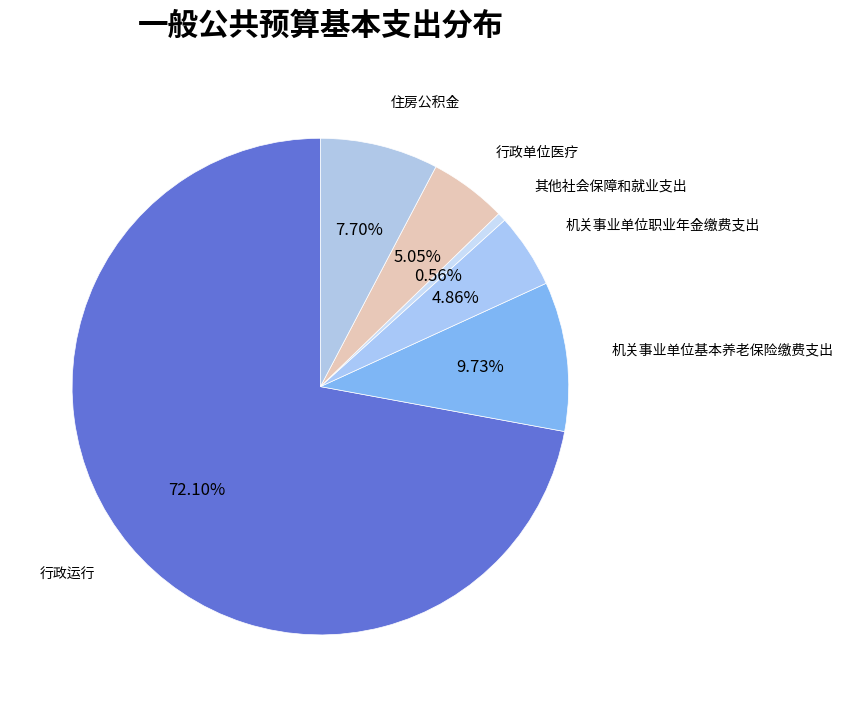

What is the smallest slice in the pie chart?

其他社会保障和就业支出